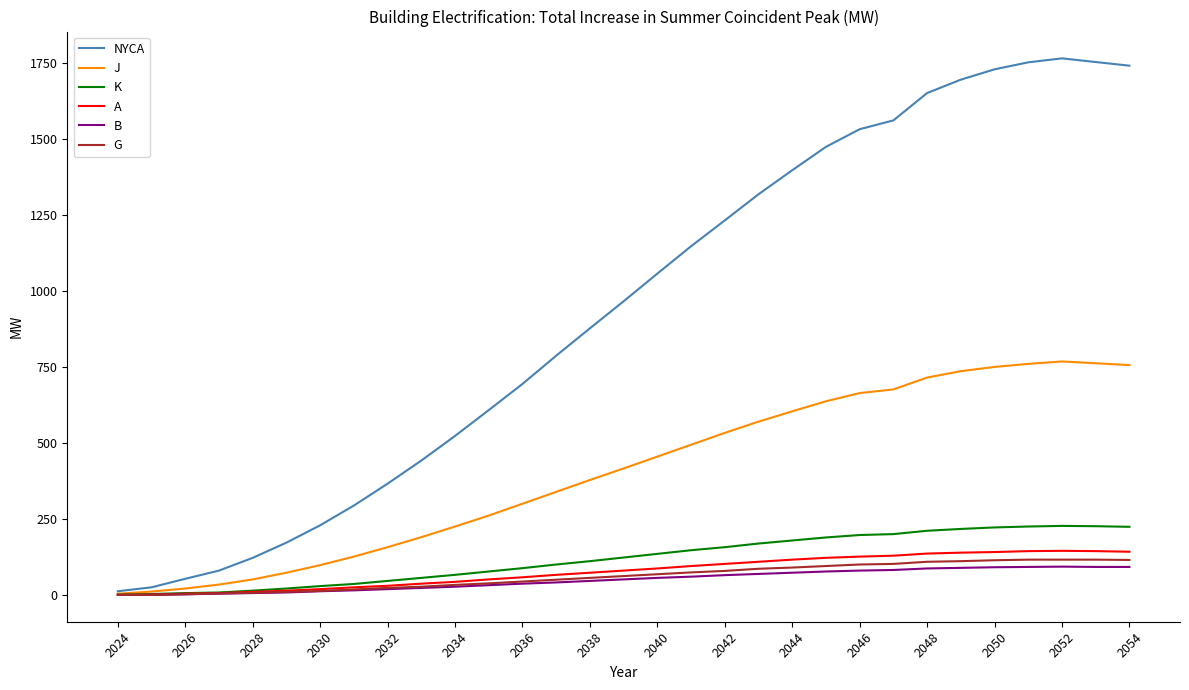

Which series has the largest total across all categories?

NYCA